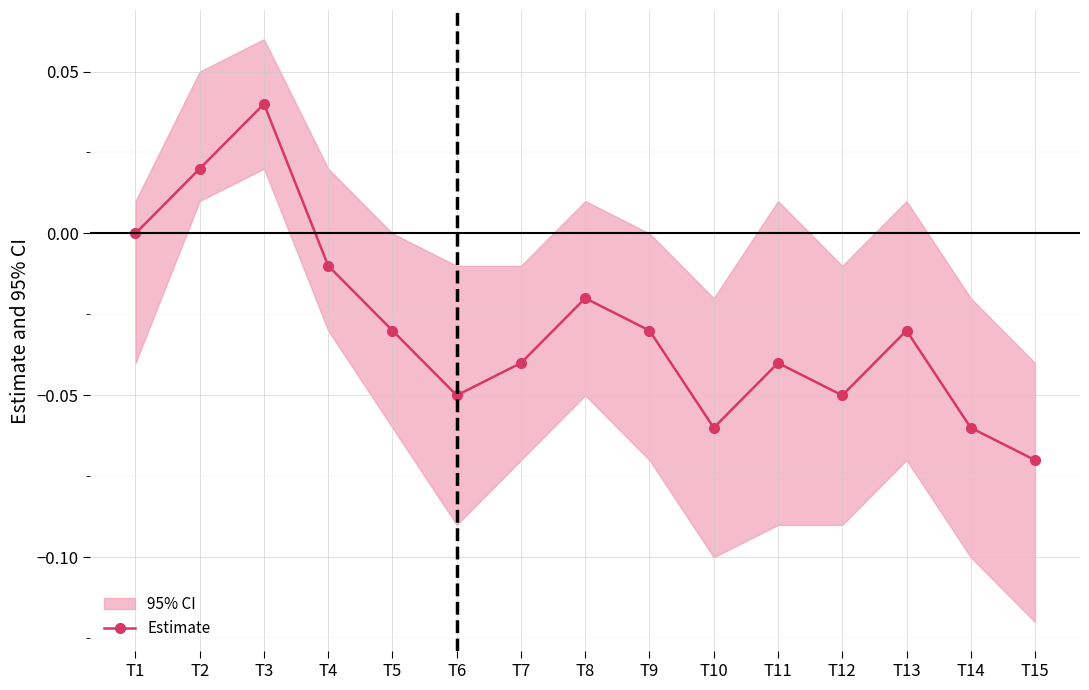

Where is the first local maximum?

T3